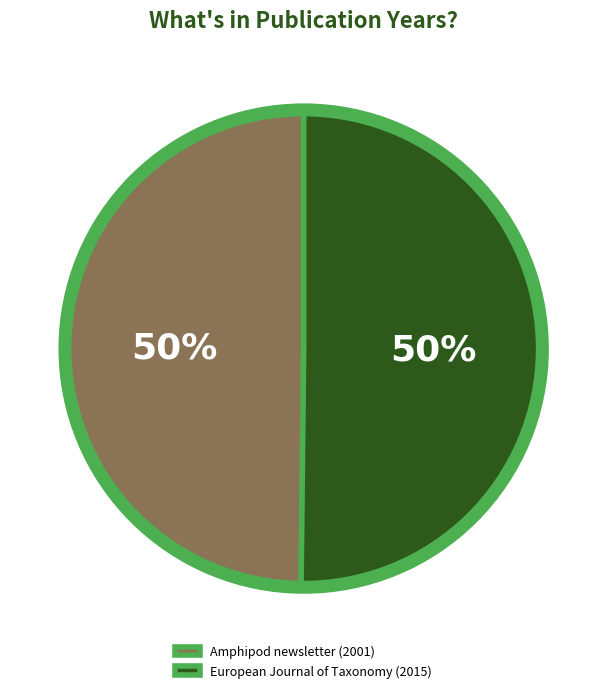

Combined, do Amphipod newsletter (2001) and European Journal of Taxonomy (2015) account for over 50%?

Yes